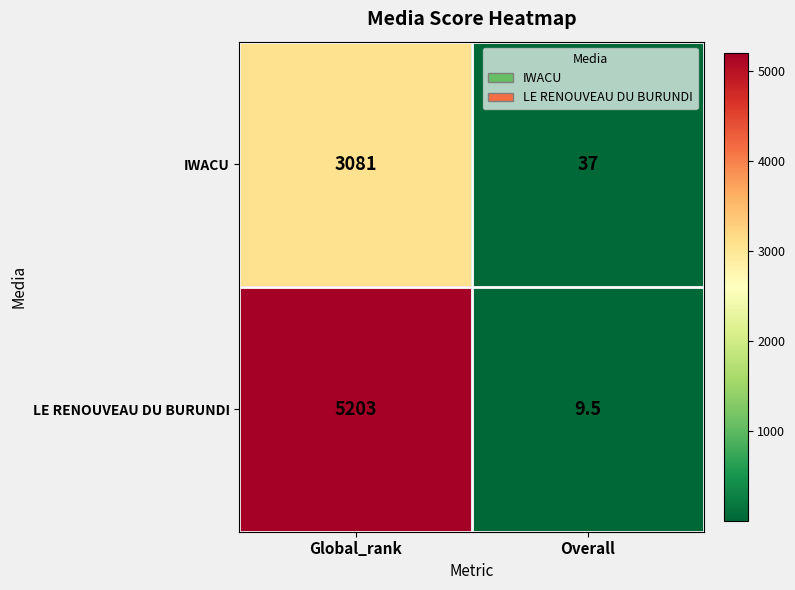

The value of IWACU at Overall is 37.0. True or false?

True